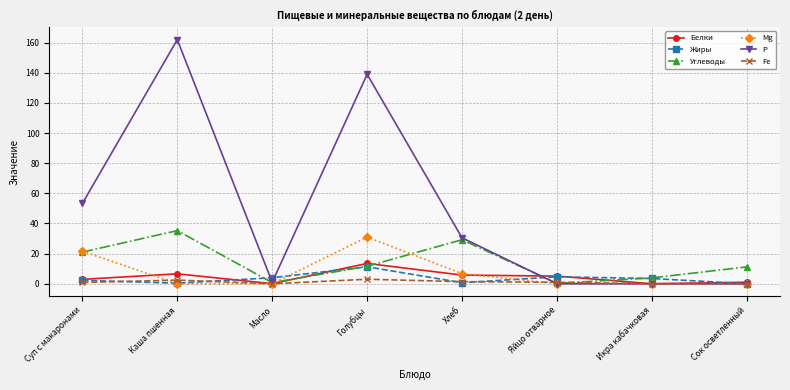

True or false: Белки has a value of 5.5 at Икра кабачковая.

False